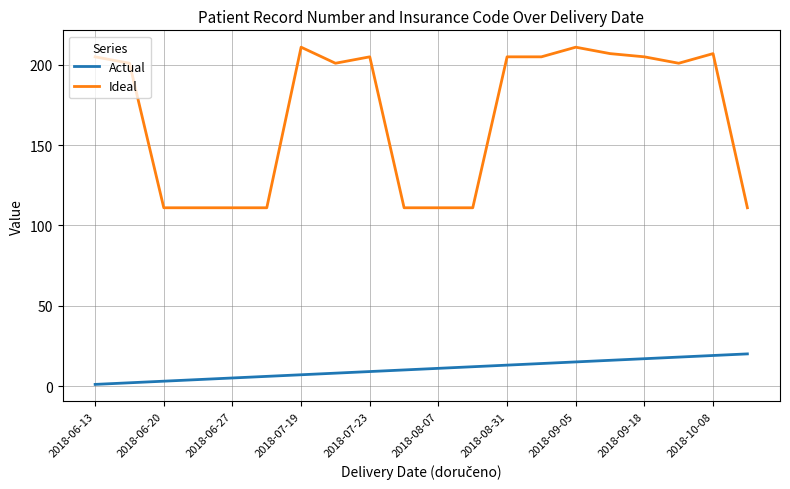

What is the difference between the maximum and minimum values in the Ideal series?

100